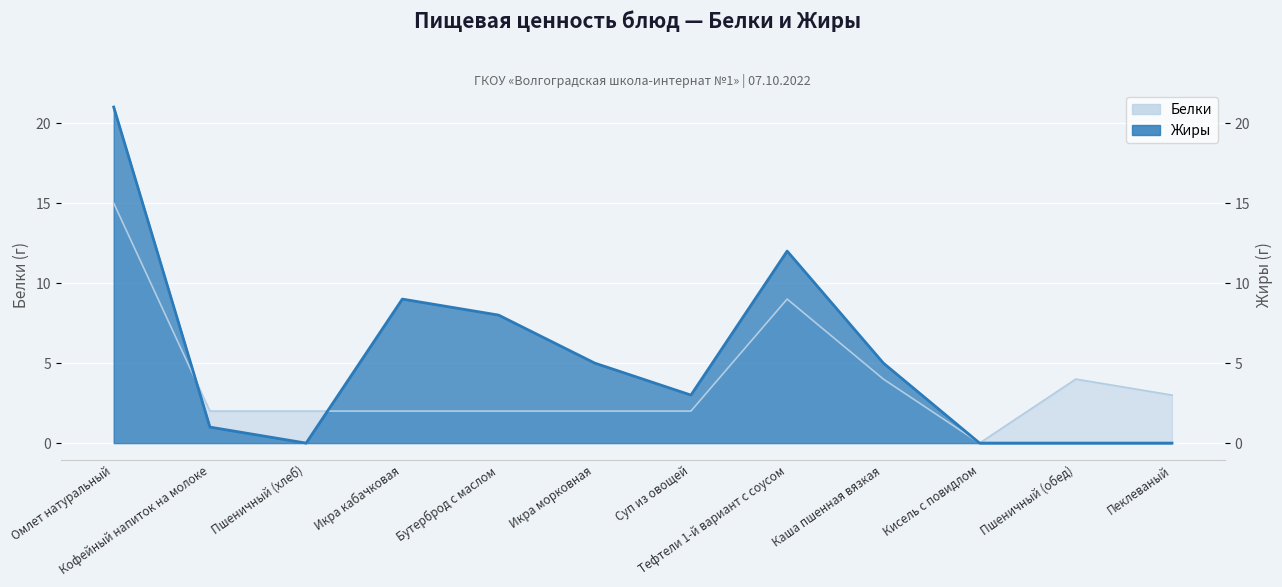

What are all the series names shown in the legend?

Белки, Жиры